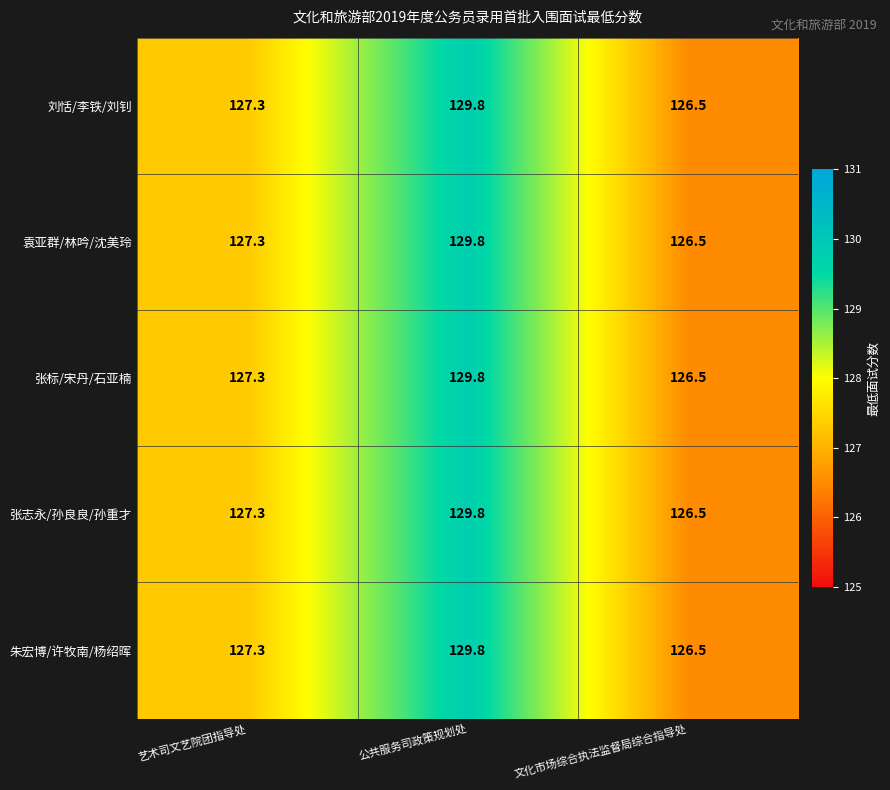

What is the lowest value of the 张志永/孙良良/孙重才 series?

126.5